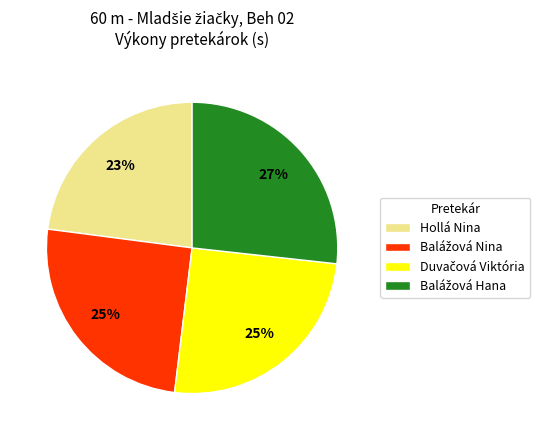

Is there a majority slice in this chart?

No